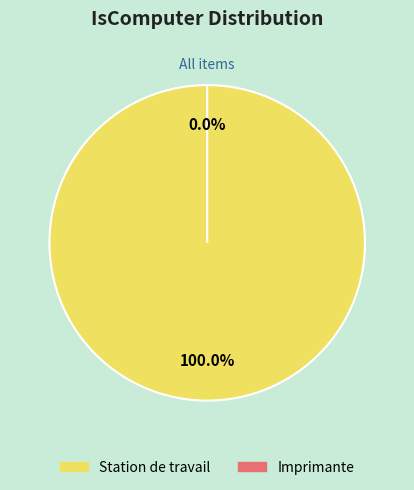

What percentage do Station de travail and Imprimante together represent?

100.0%